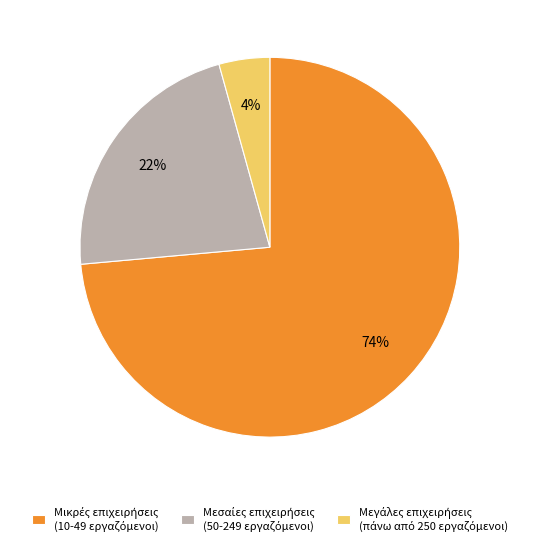

To the nearest percent, what is the average slice percentage?

33%